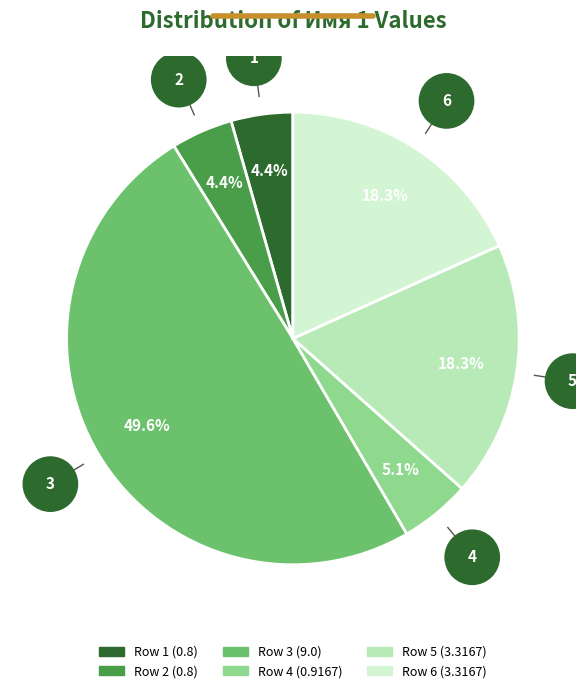

Which category has the biggest portion of the pie?

Row 3 (9.0)